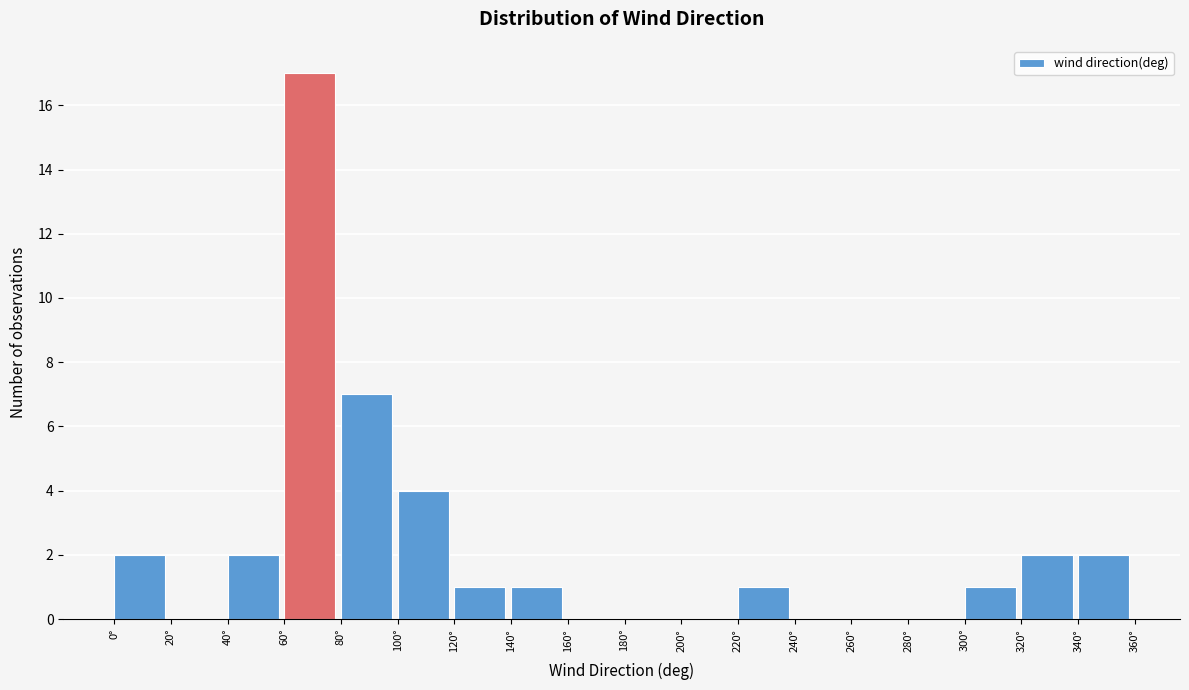

Reading left to right, transcribe this chart: for each bar, give the range it covers on the x-axis and its height. The values are not printed on the chart, so give them approximately, as read against the axis.

0 to 20: 2
20 to 40: 0
40 to 60: 2
60 to 80: 17
80 to 100: 7
100 to 120: 4
120 to 140: 1
140 to 160: 1
160 to 180: 0
180 to 200: 0
200 to 220: 0
220 to 240: 1
240 to 260: 0
260 to 280: 0
280 to 300: 0
300 to 320: 1
320 to 340: 2
340 to 360: 2